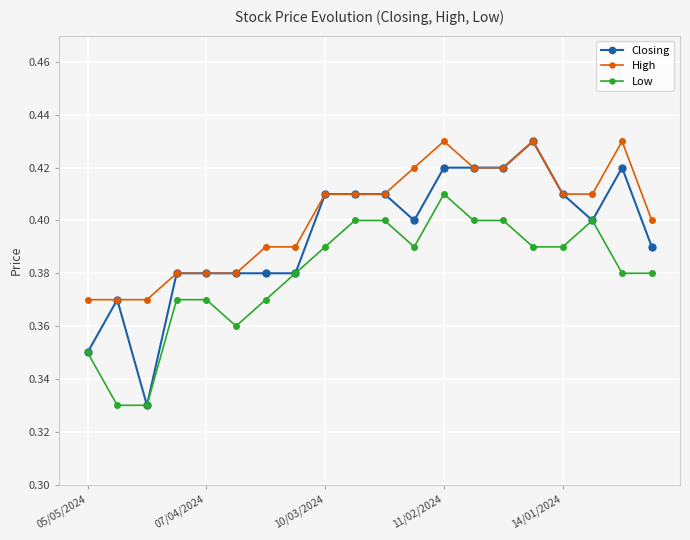

At how many categories does at least one series exceed 0?

20